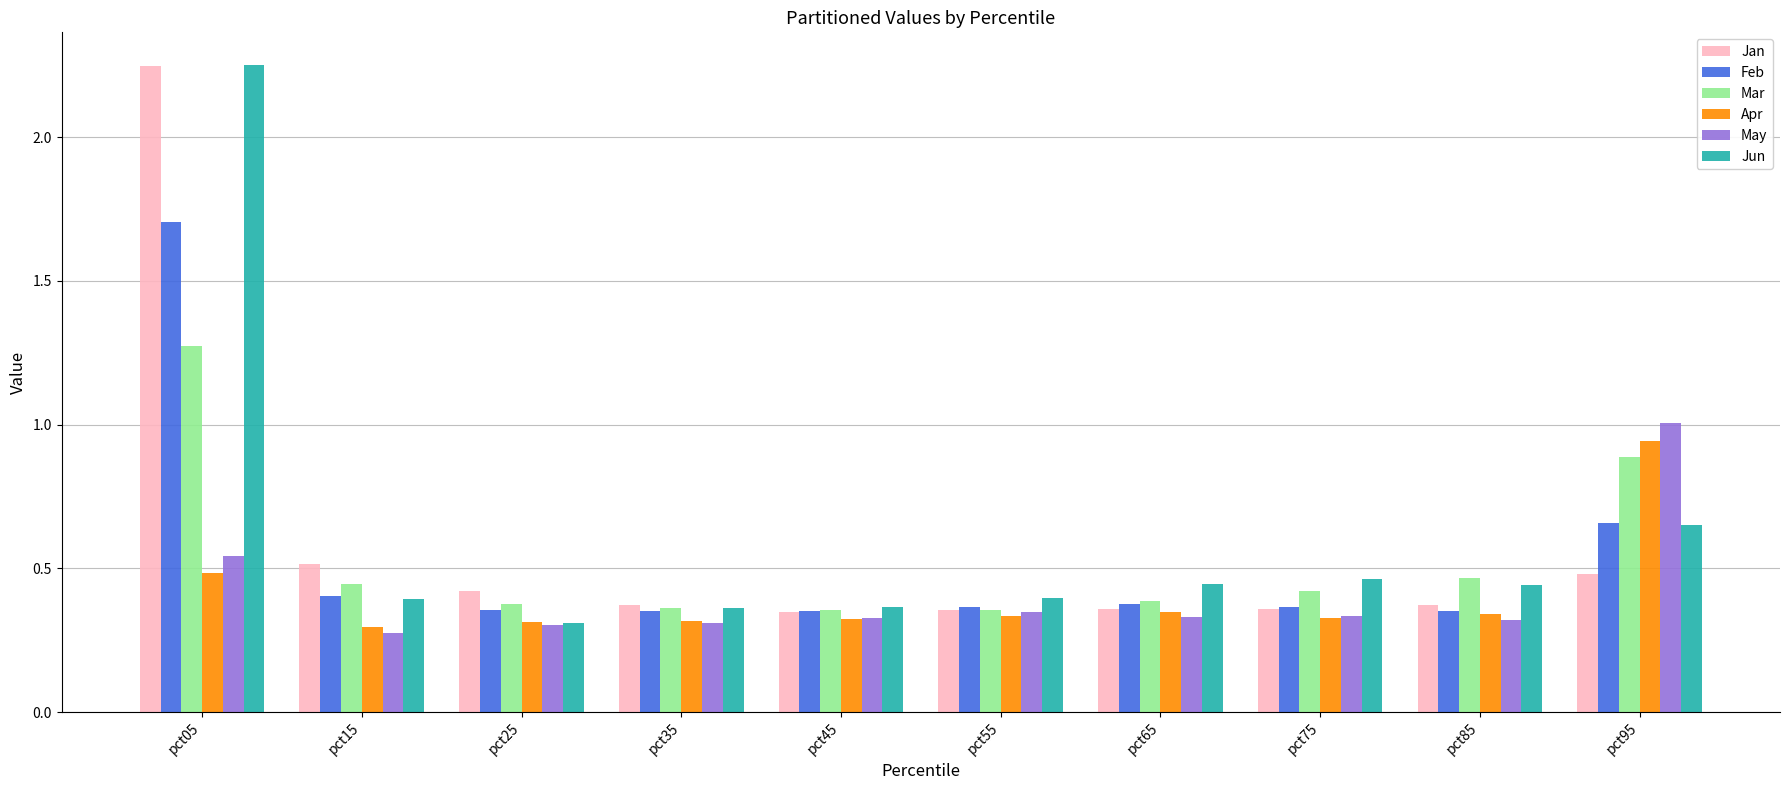

Which category has the highest value across all series?

pct05